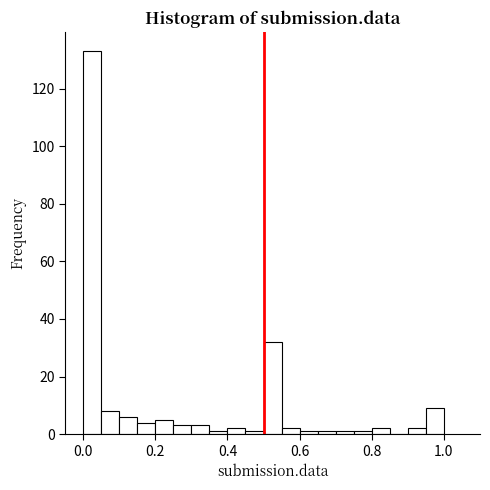

Read against the x-axis, roughly where is the centre of the tallest bar?

0.02